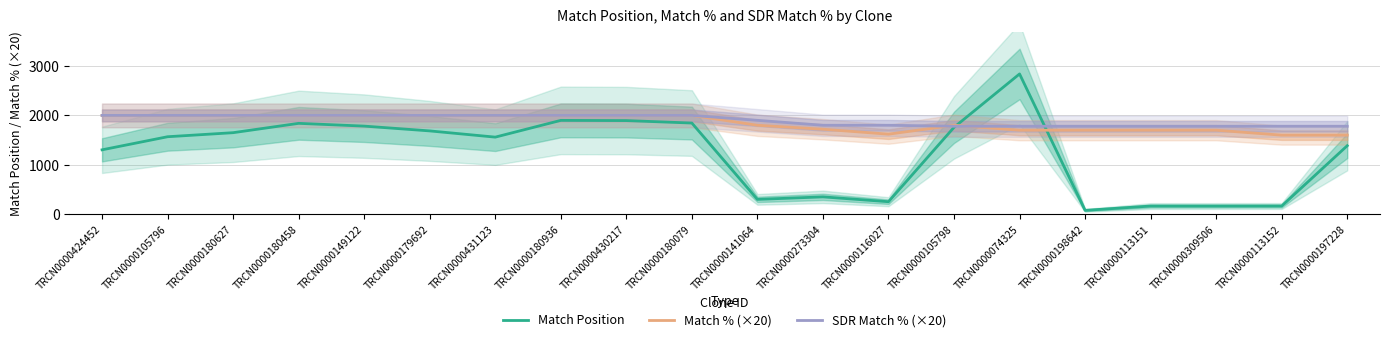

Is it true that Match % (×20) equals 1700 at TRCN0000198642?

True